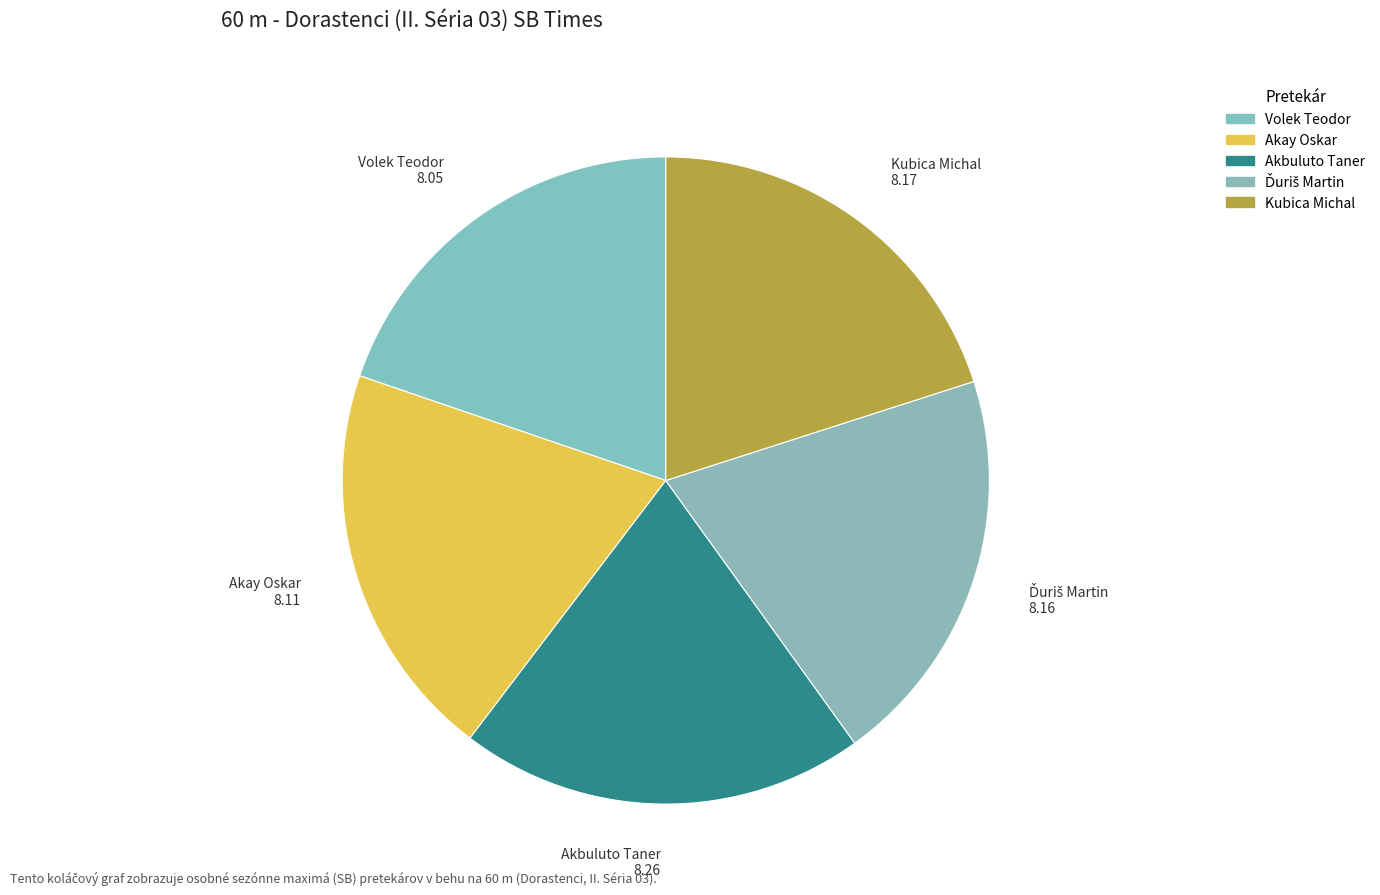

Count the number of slices in the pie.

5